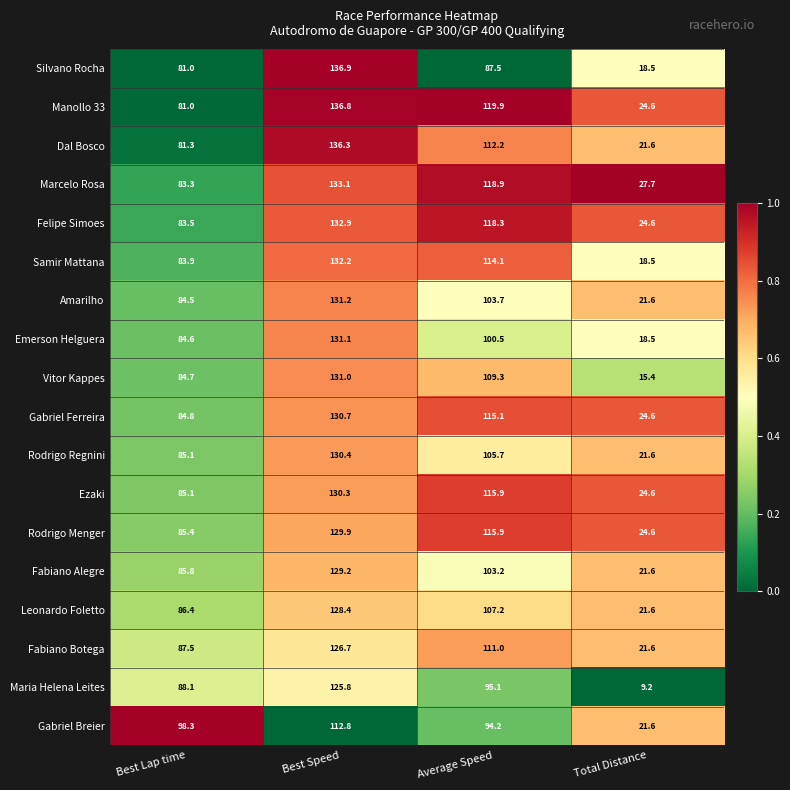

At which category is the sum across all series the highest?

Best Speed